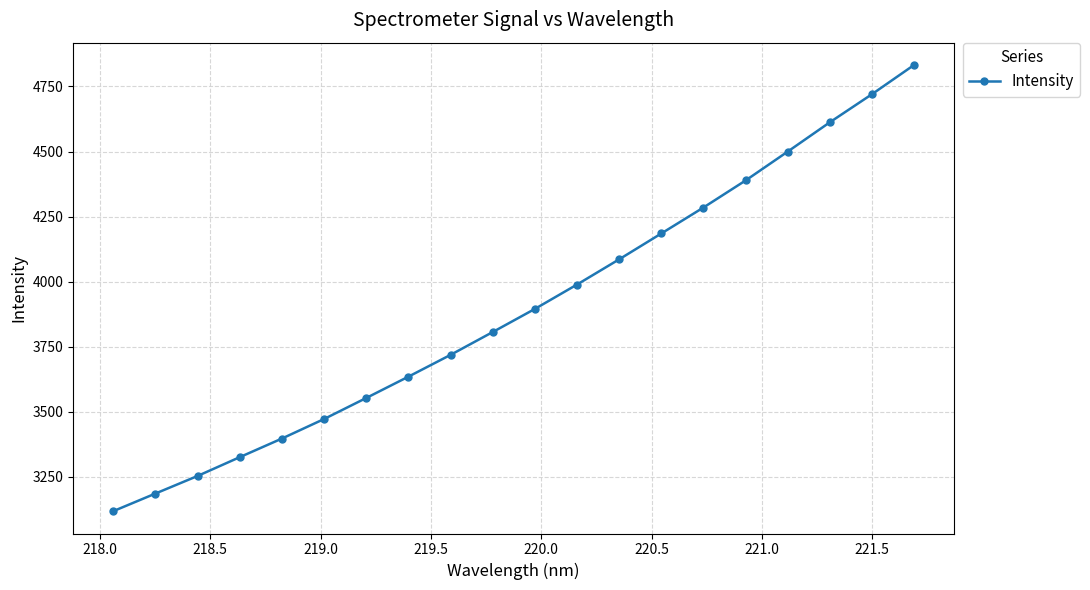

Does the chart have visible grid lines?

Yes